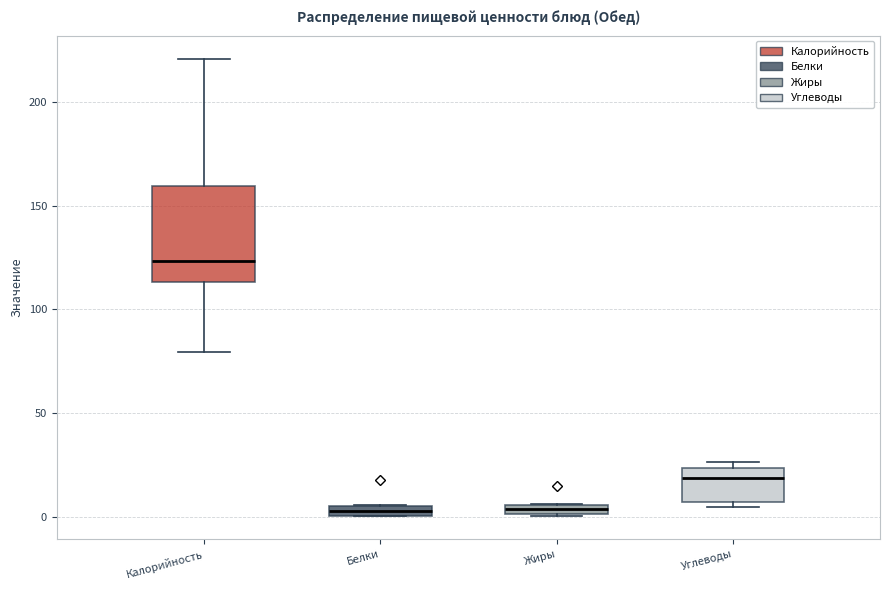

Comparing the boxes themselves (not the whiskers), which one is the tallest?

Калорийность